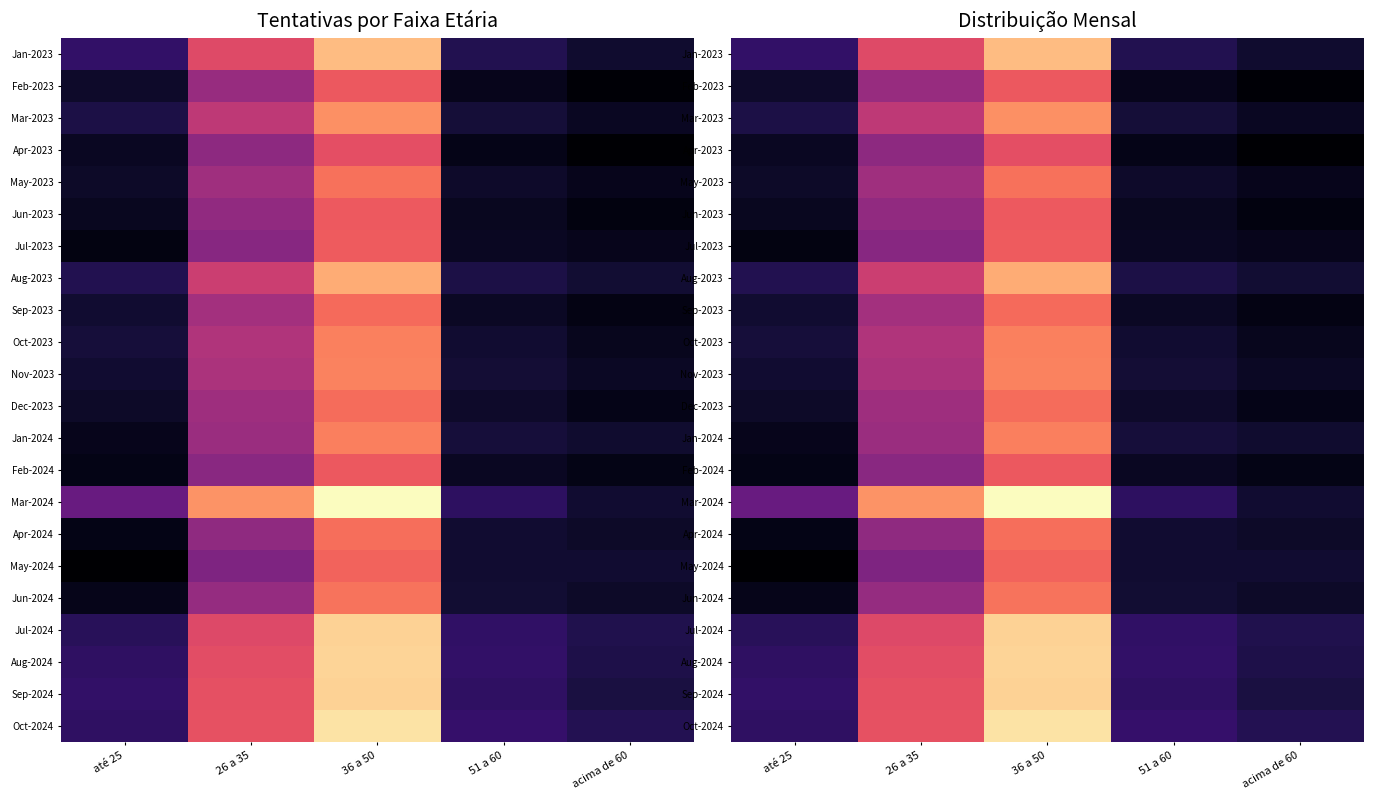

List the labels in order of Aug-2023 value, largest first.

36 a 50, 26 a 35, até 25, 51 a 60, acima de 60